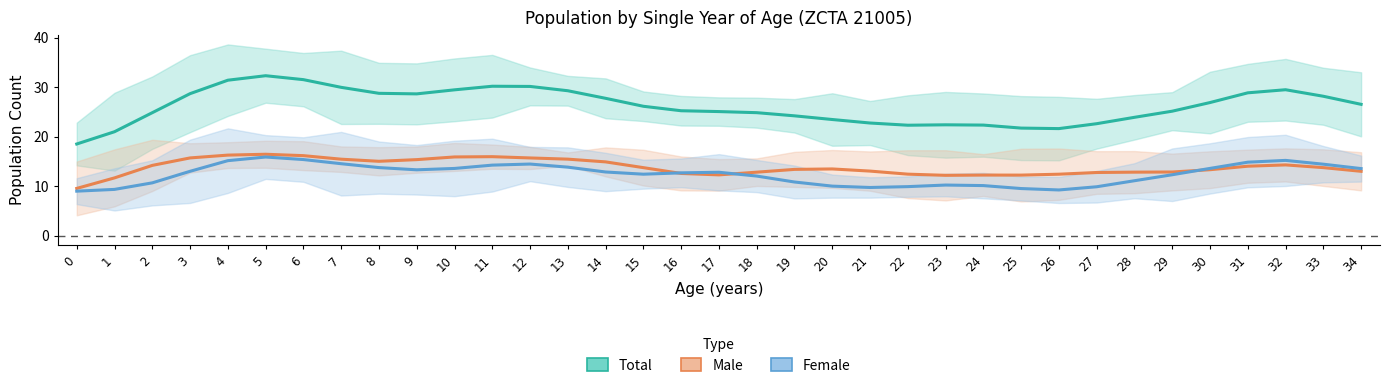

Between 17 and 23, which series saw the biggest shift?

Total